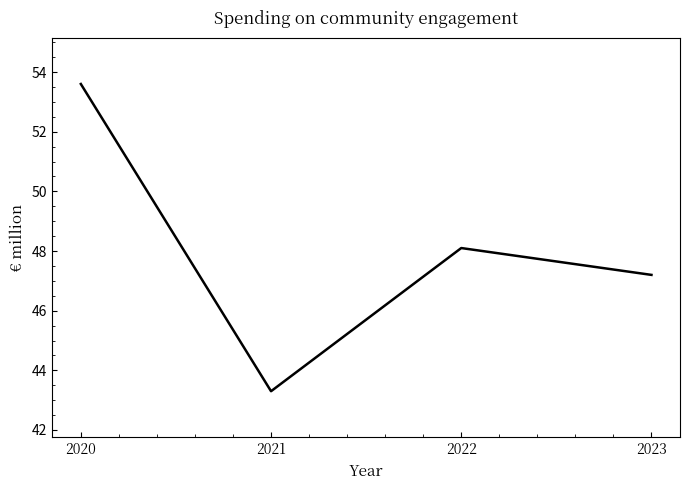

What is the difference between the second highest and minimum values?

4.8